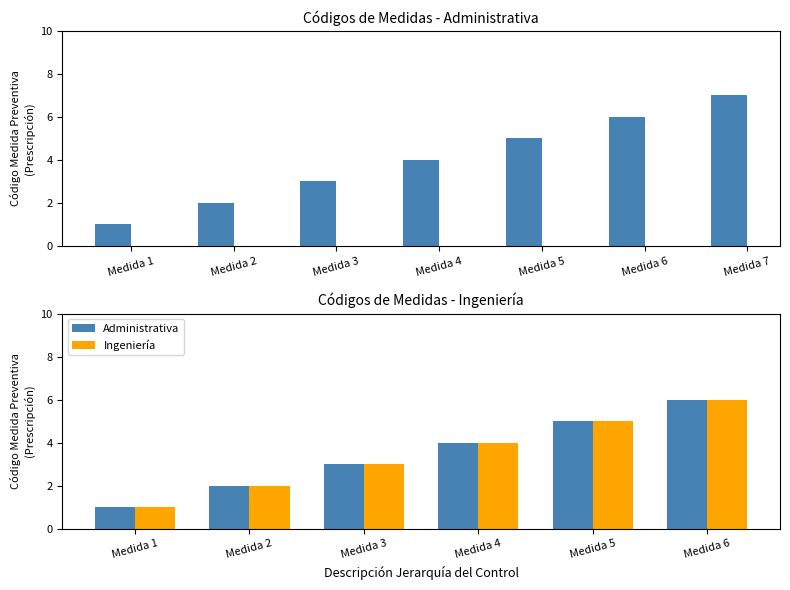

Which label corresponds to the largest value in the chart?

Medida 6